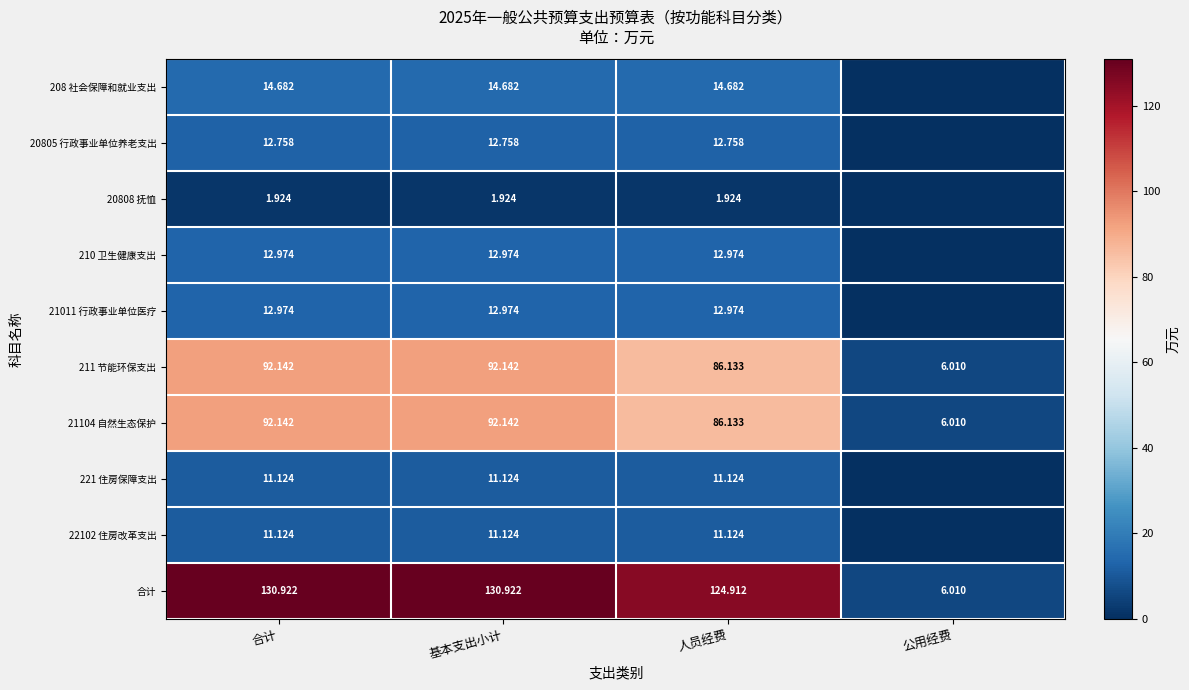

Where does the 合计 series first go above 130?

合计